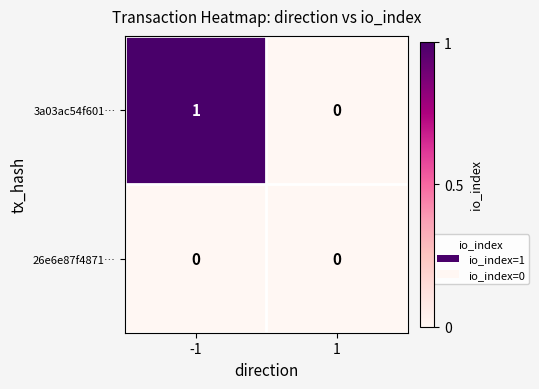

Rank the series by their maximum value, from lowest to highest.

26e6e87f4871…, 3a03ac54f601…